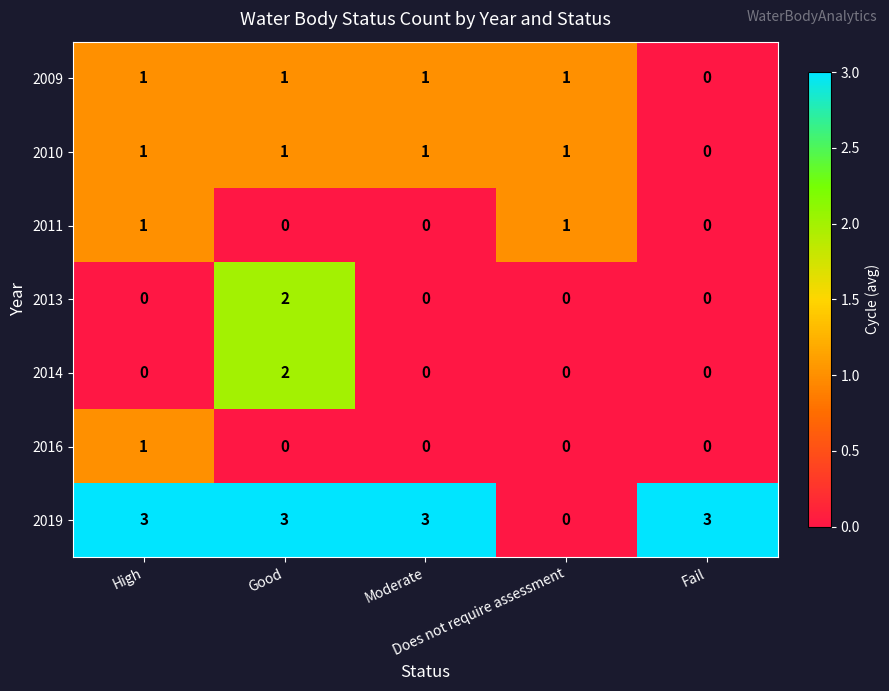

Count the number of categories in the chart.

5